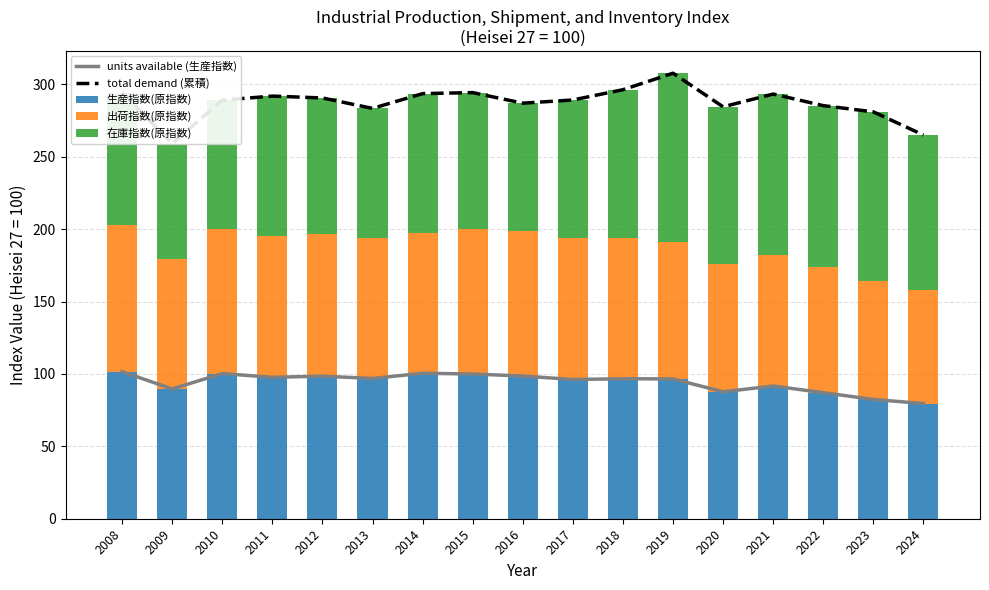

True or false: total demand (累積) has a value of 410.2 at 2018.

False